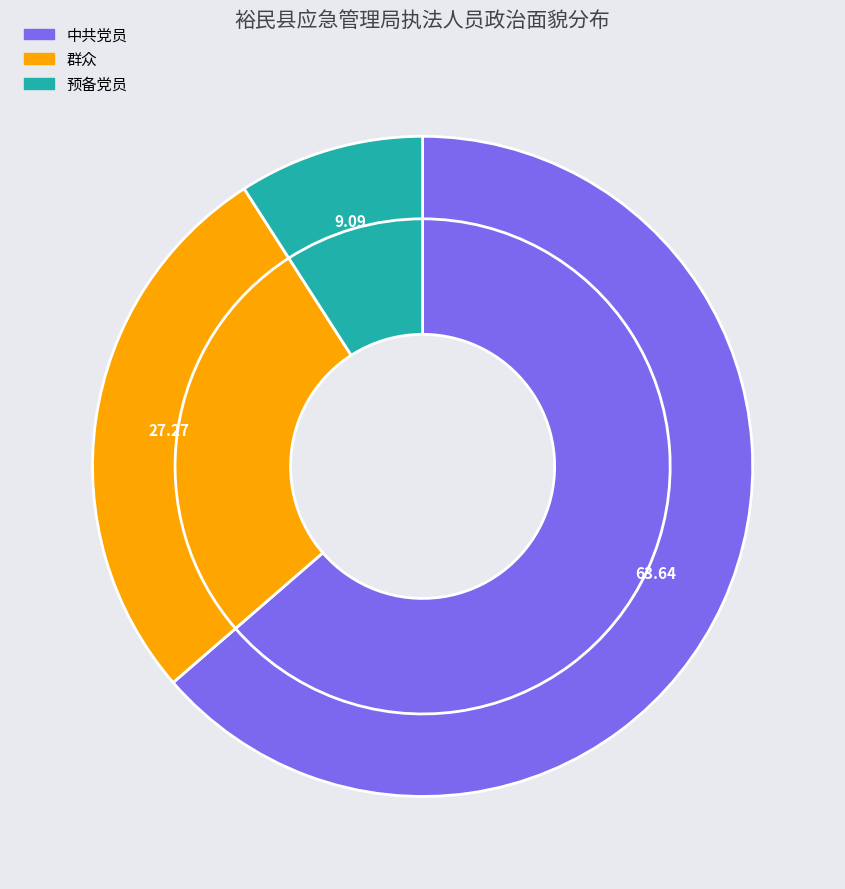

To the nearest percent, what percentage of the pie is 中共党员?

64%